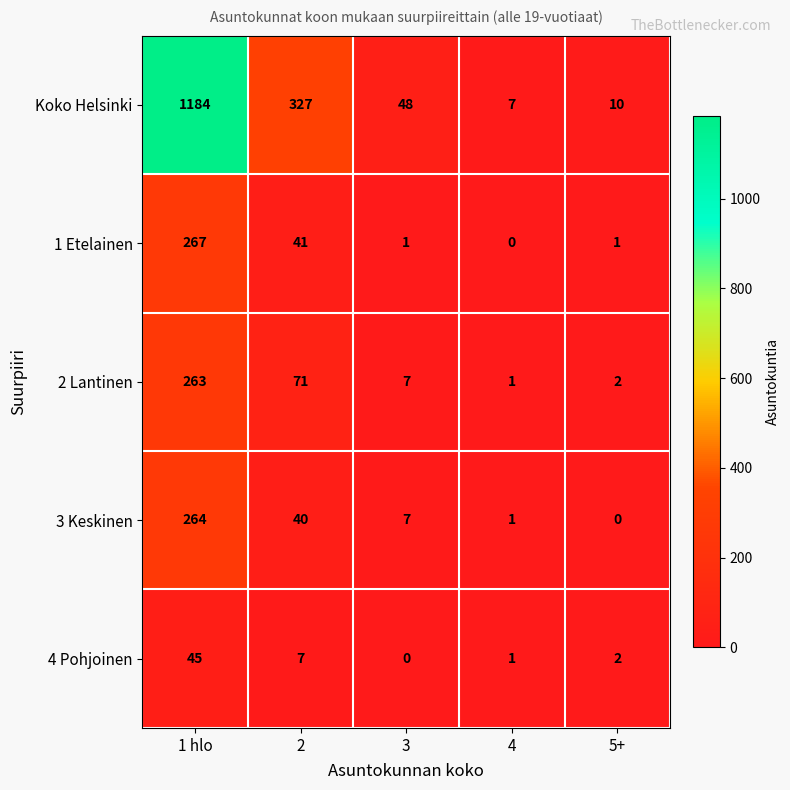

At which category is the sum across all series the highest?

1 hlo